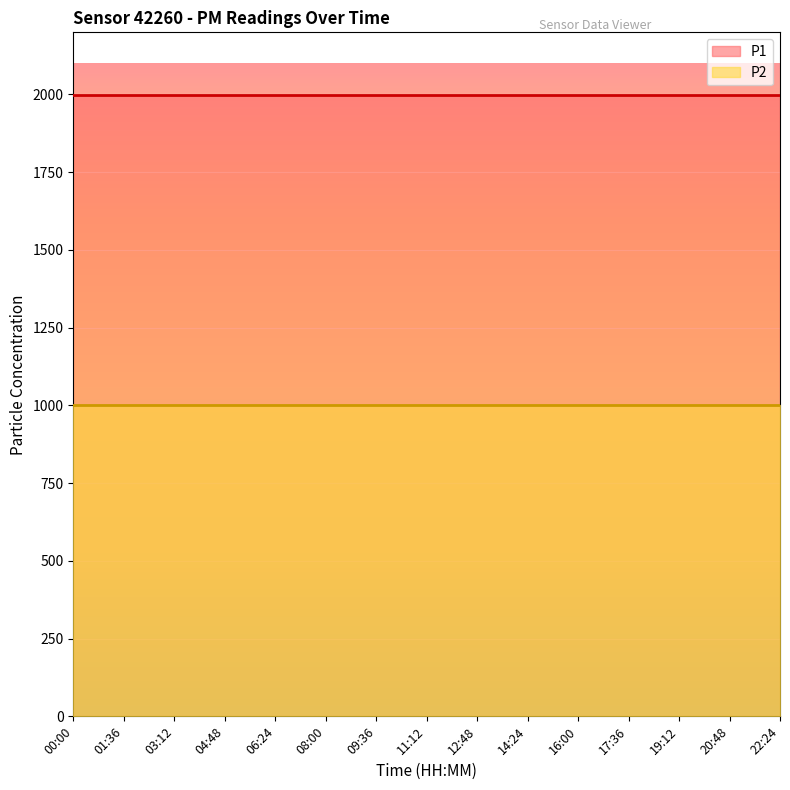

At which label does P1 reach its peak?

00:00